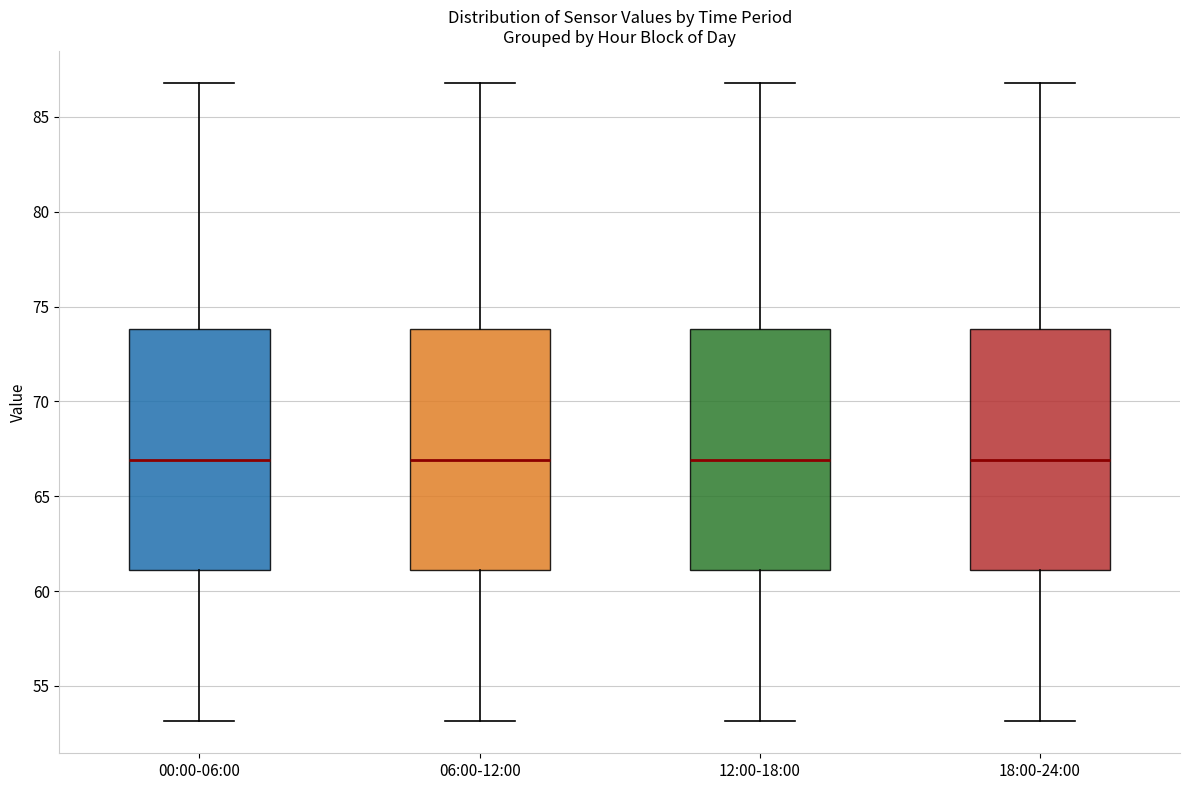

Reading left to right, read every box against the y-axis: the position of its median line, the range the box covers, and the ends of its whiskers. The values are not printed on the chart, so give them approximately, as read against the axis.

00:00-06:00: median 67, box 61 to 74, whiskers 53 to 87
06:00-12:00: median 67, box 61 to 74, whiskers 53 to 87
12:00-18:00: median 67, box 61 to 74, whiskers 53 to 87
18:00-24:00: median 67, box 61 to 74, whiskers 53 to 87